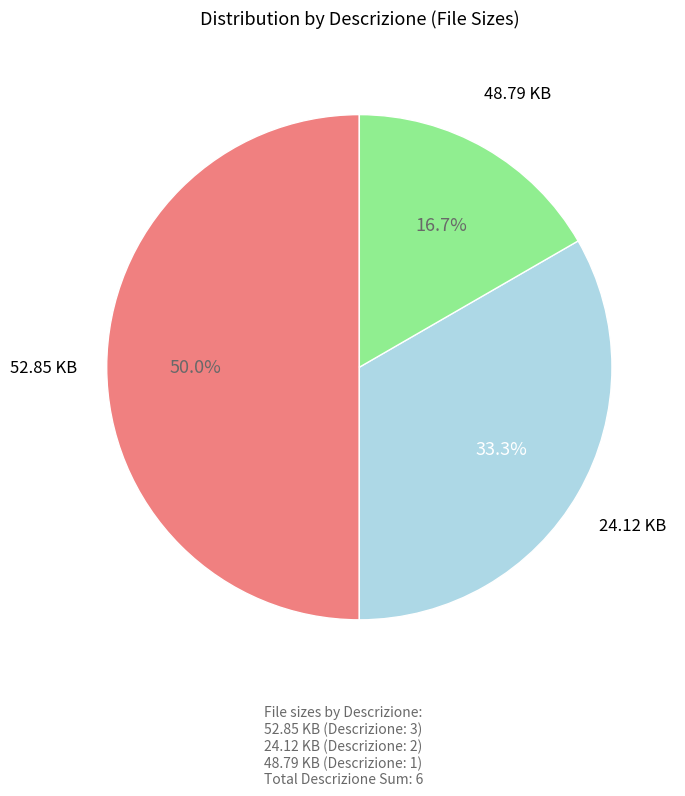

How much of the chart is everything except 48.79 KB?

83.3%